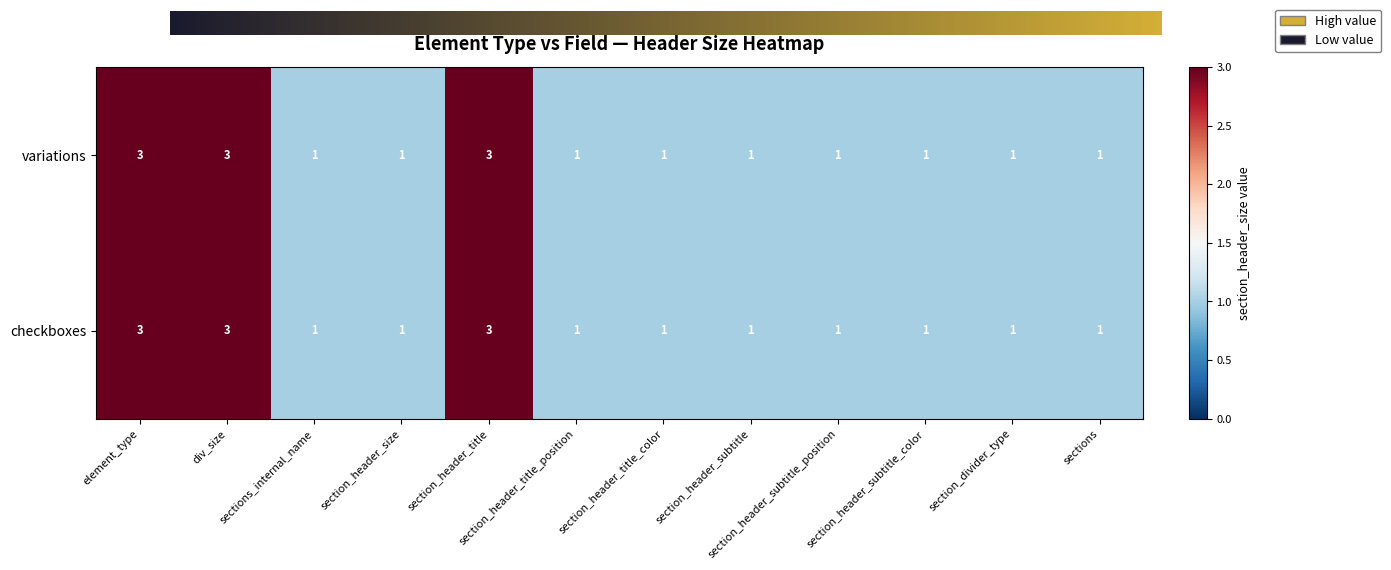

What is the minimum value for checkboxes?

1